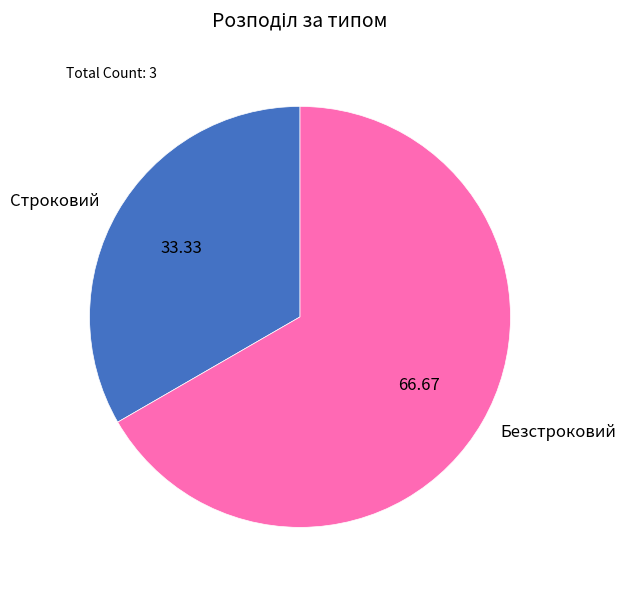

Combined, do Строковий and Безстроковий account for over 50%?

Yes